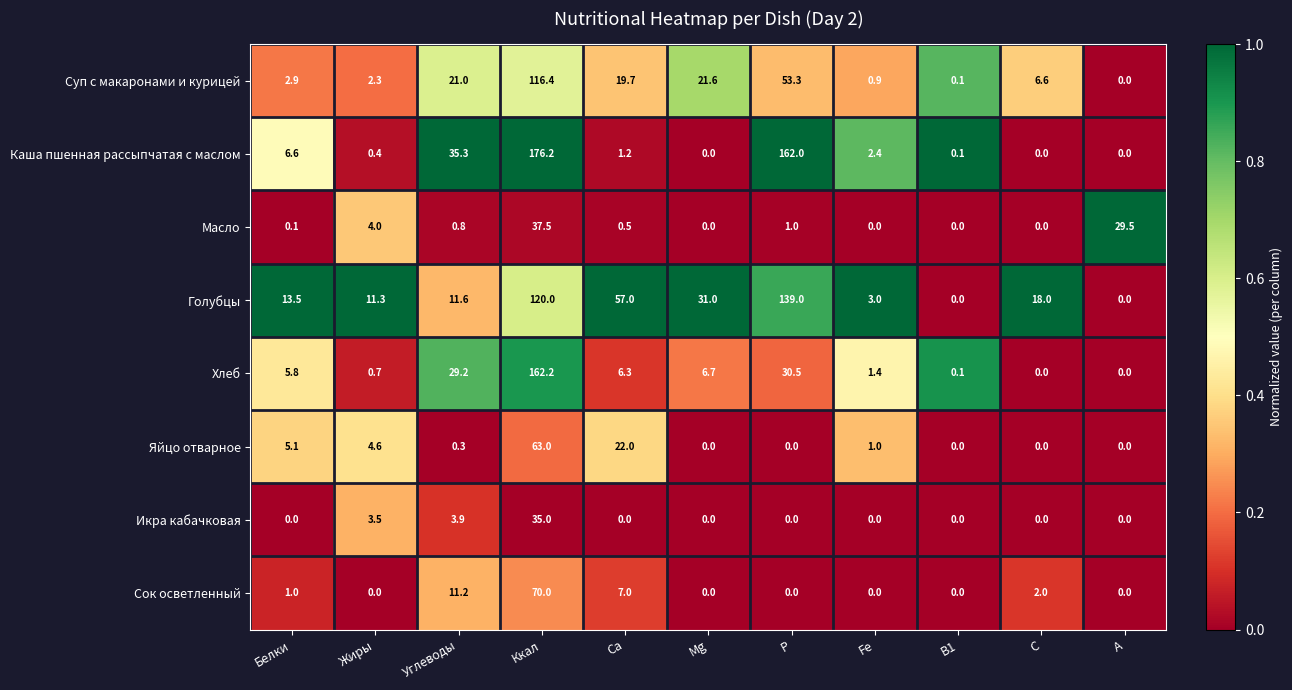

Where is Голубцы nearest to the value 69?

Ca